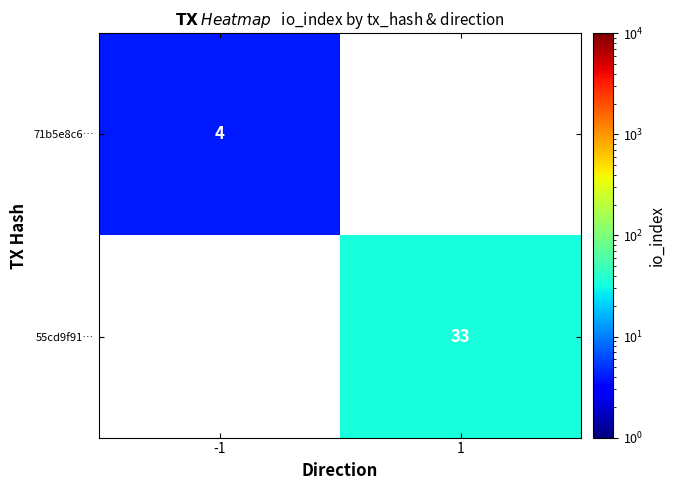

The 71b5e8c6… series shows 4 at -1. True or false?

True